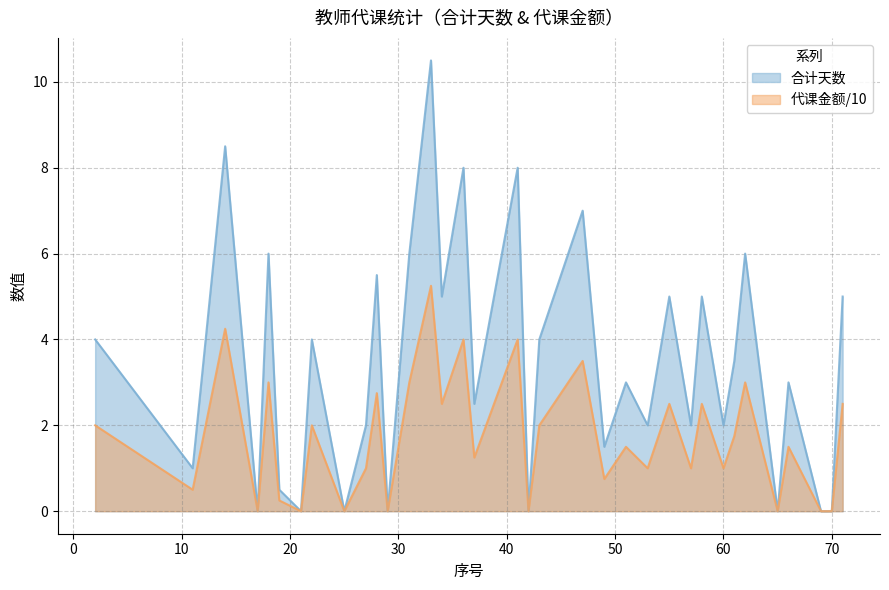

How many lines are shown in the chart?

2